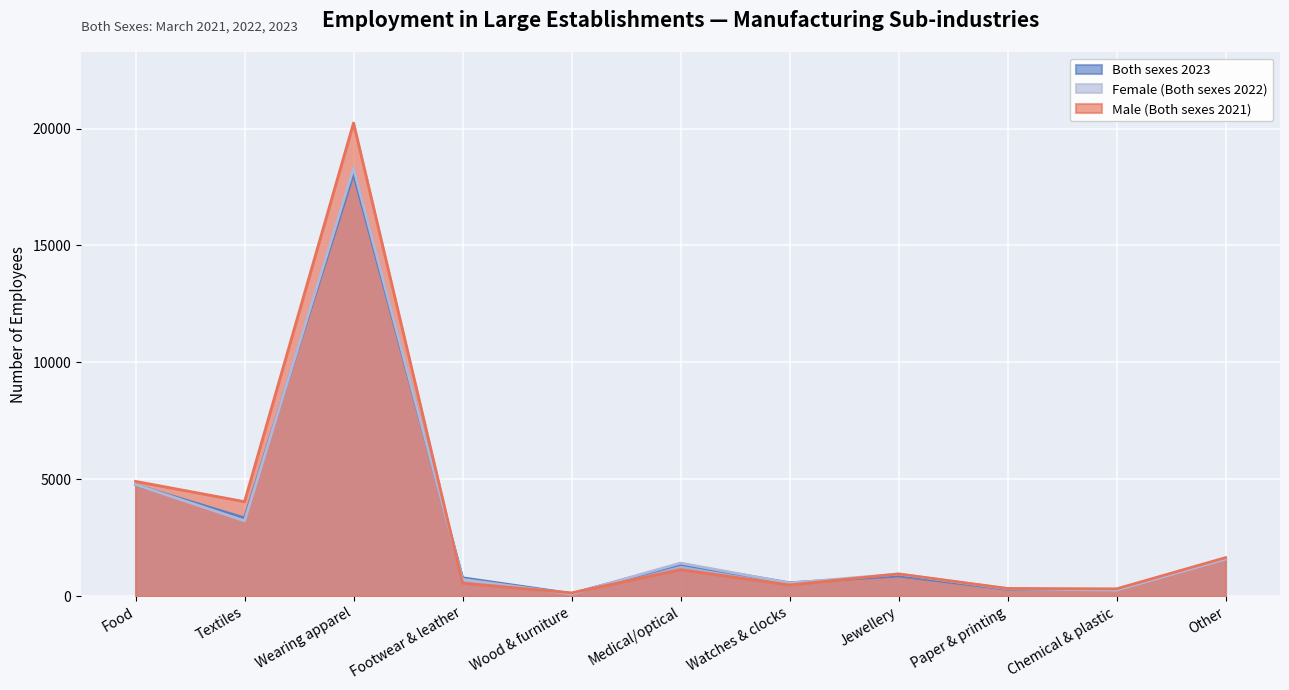

What value does the Male (Both sexes 2021) series have at Textiles, to the nearest 100?

4000